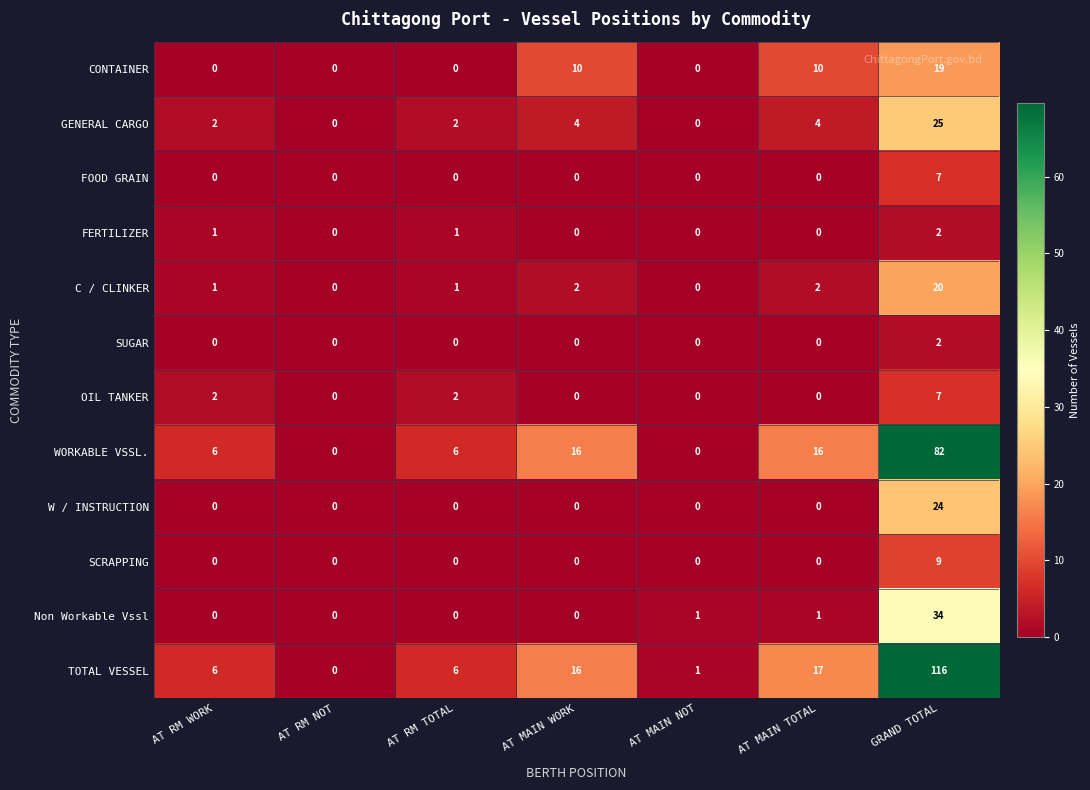

Which category has the highest value in the W / INSTRUCTION series?

GRAND TOTAL